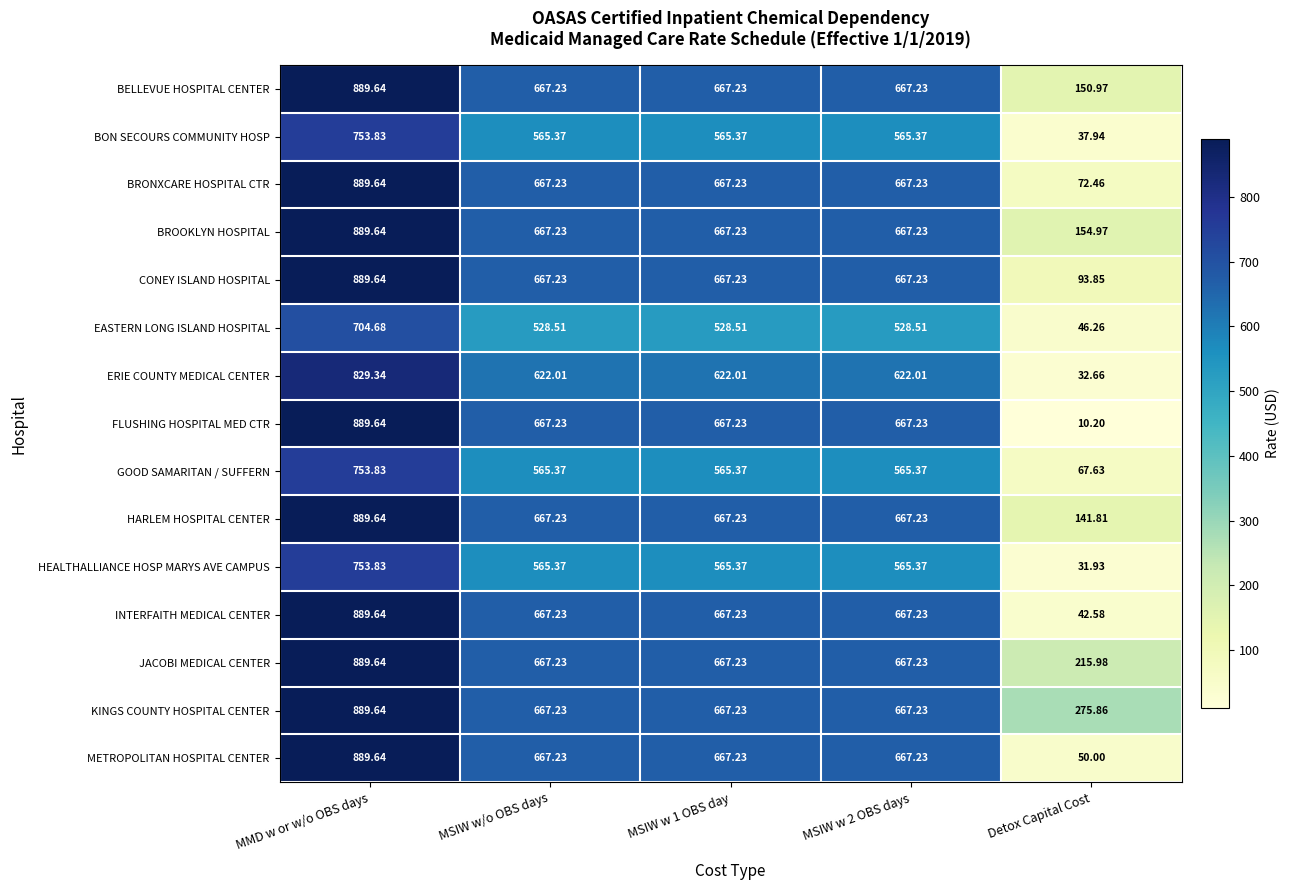

At which label does HEALTHALLIANCE HOSP MARYS AVE CAMPUS first exceed 565?

MMD w or w/o OBS days